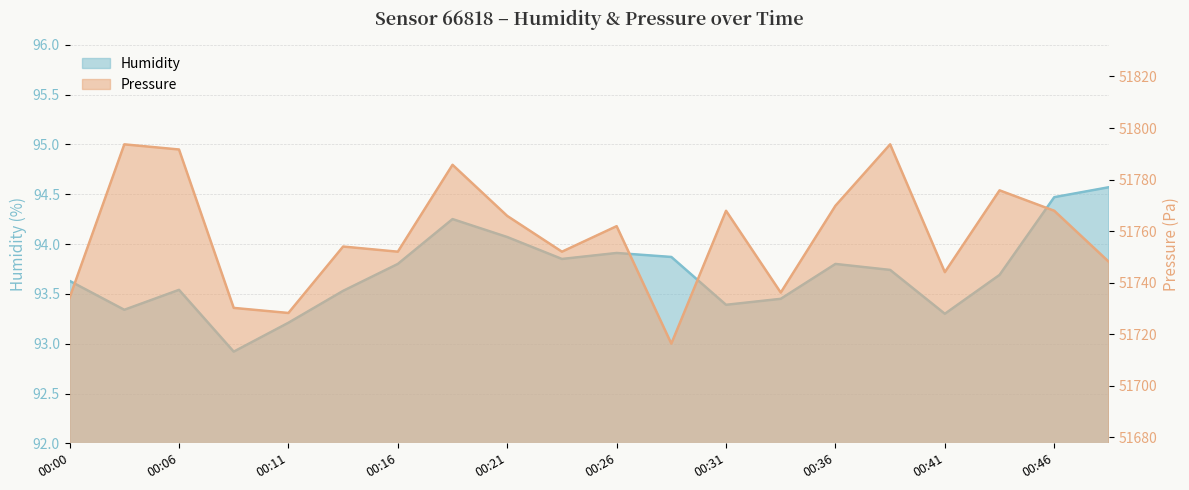

Reading left to right, list all the values displayed in this chart.

humidity: 93.6	93.3	93.5	92.9	93.2	93.5	93.8	94.2	94.1	93.8	93.9	93.9	93.4	93.5	93.8	93.7	93.3	93.7	94.5	94.6
pressure_norm: 51734.2	51793.7	51791.7	51730.2	51728.2	51754.0	51752.0	51785.7	51765.9	51752.0	51761.9	51716.3	51767.9	51736.1	51769.8	51793.7	51744.1	51775.8	51767.9	51748.0